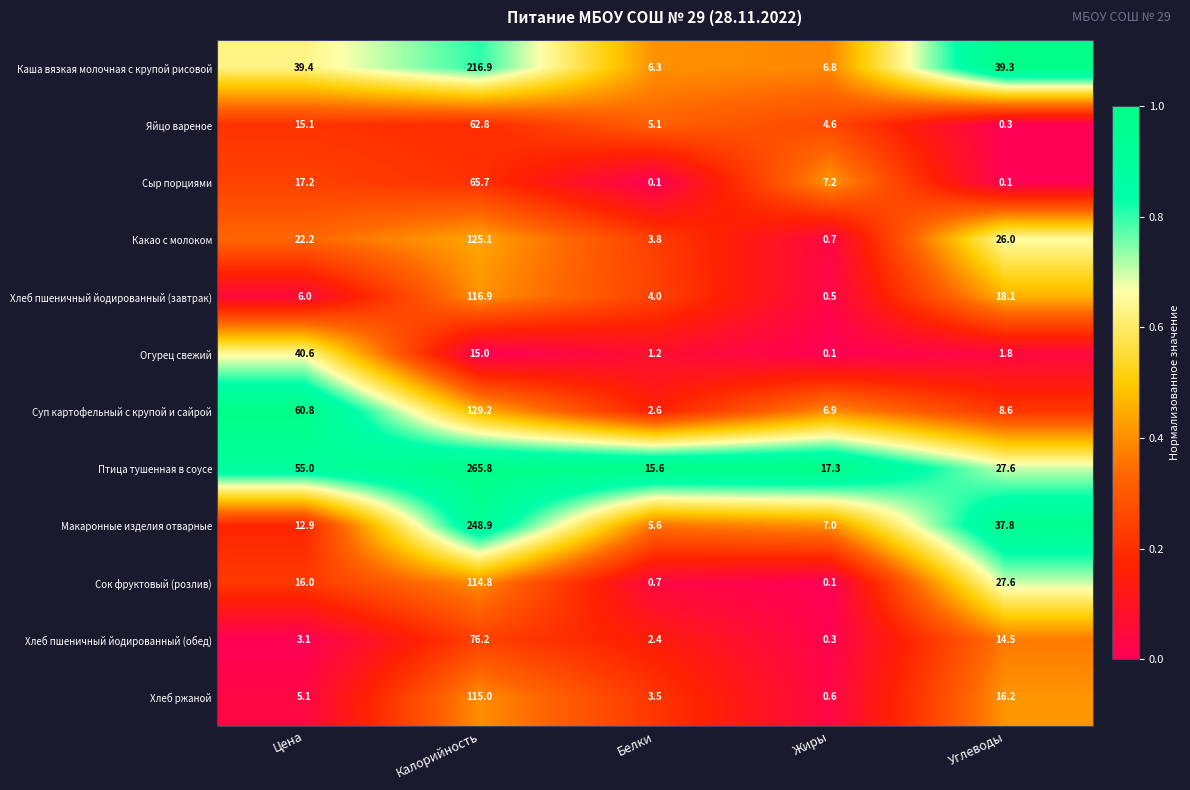

List the series in order of their peak value, highest first.

Птица тушенная в соусе, Макаронные изделия отварные, Каша вязкая молочная с крупой рисовой, Суп картофельный с крупой и сайрой, Какао с молоком, Хлеб пшеничный йодированный (завтрак), Хлеб ржаной, Сок фруктовый (розлив), Хлеб пшеничный йодированный (обед), Сыр порциями, Яйцо вареное, Огурец свежий